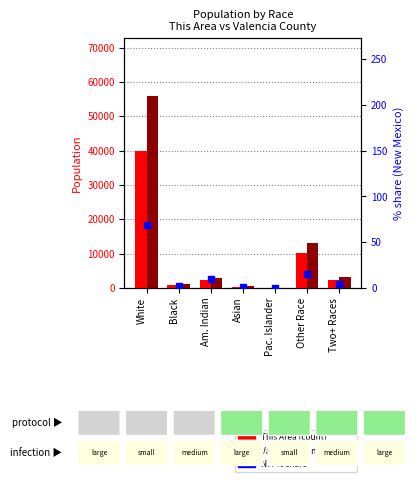

At Am. Indian, list the series in order from smallest to largest.

NM % share, This Area, Valencia County